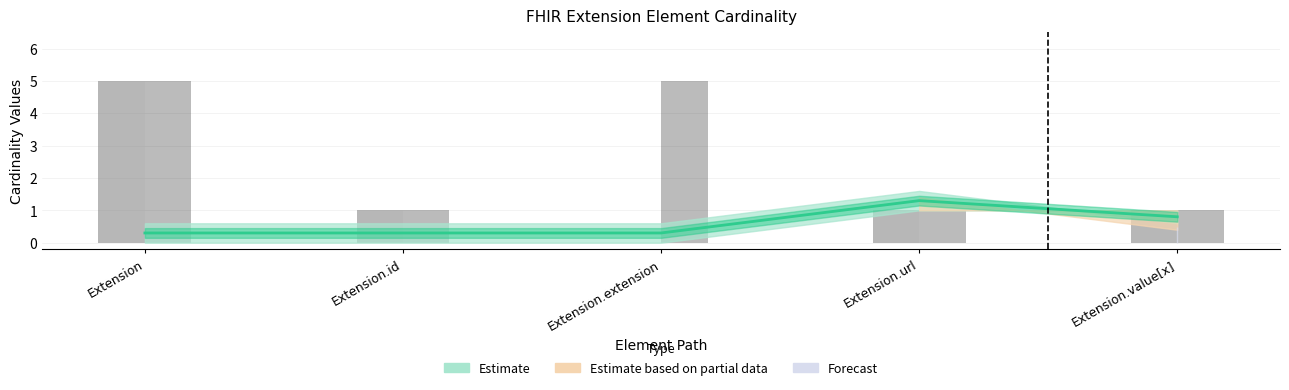

Reading left to right, list all the values displayed in this chart.

Max (capped): 5	1	0	1	1
Base Max (capped): 5	1	5	1	1